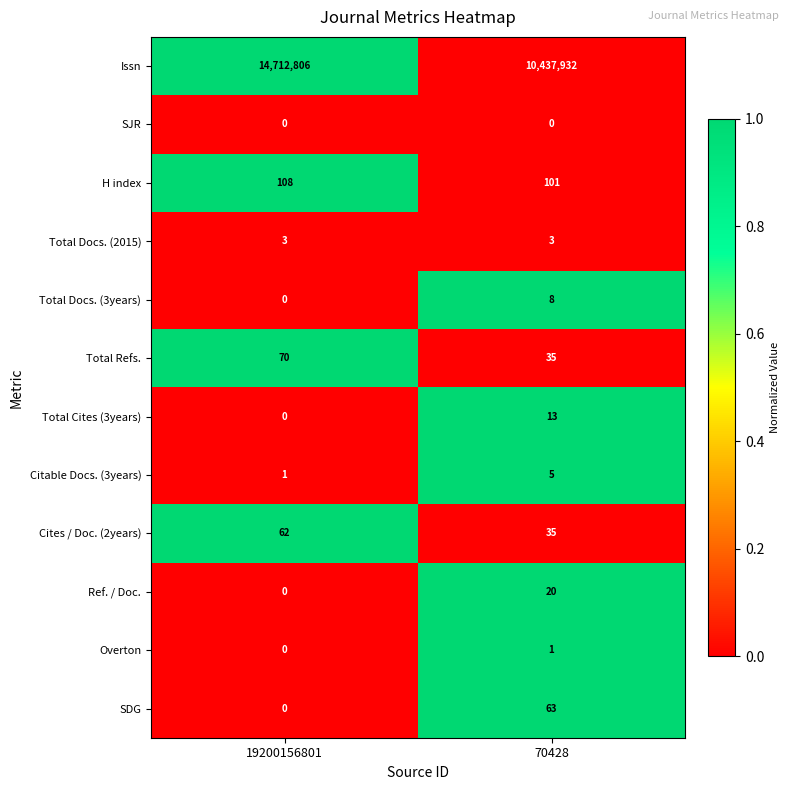

What is the total value across all series at 19200156801?

14713050